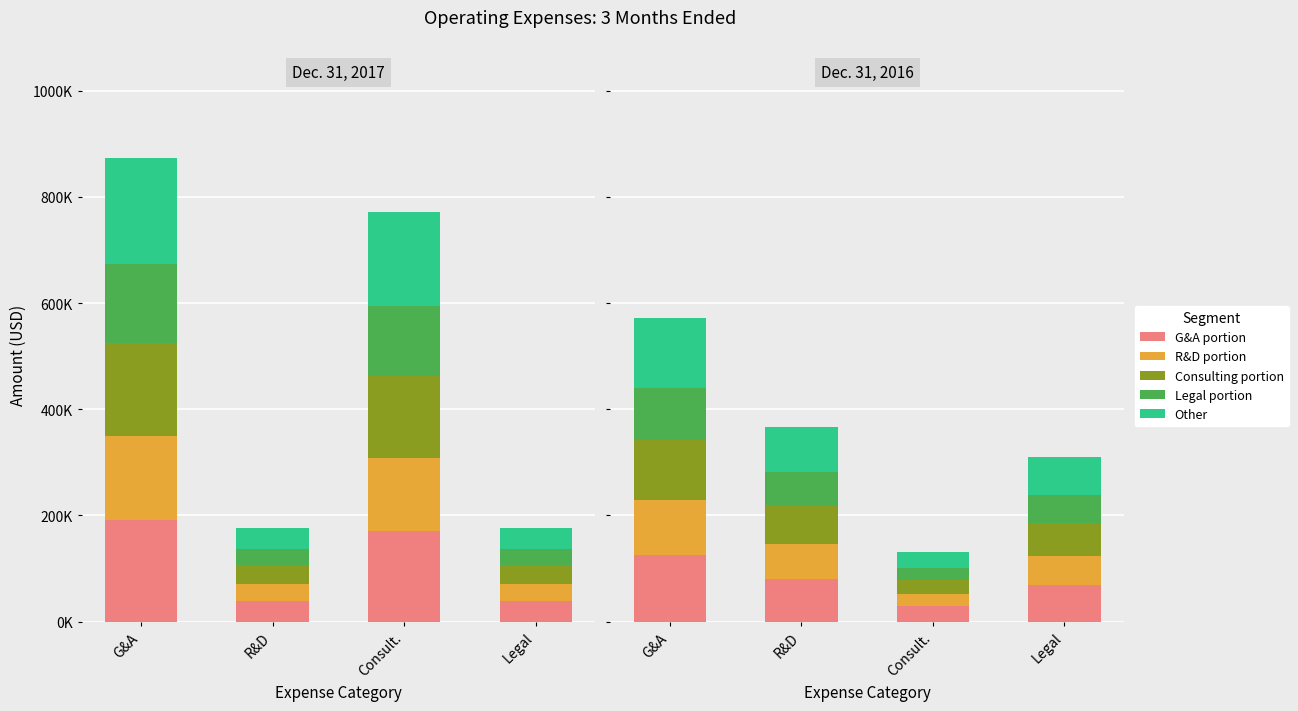

At how many categories does at least one series exceed 114838?

2